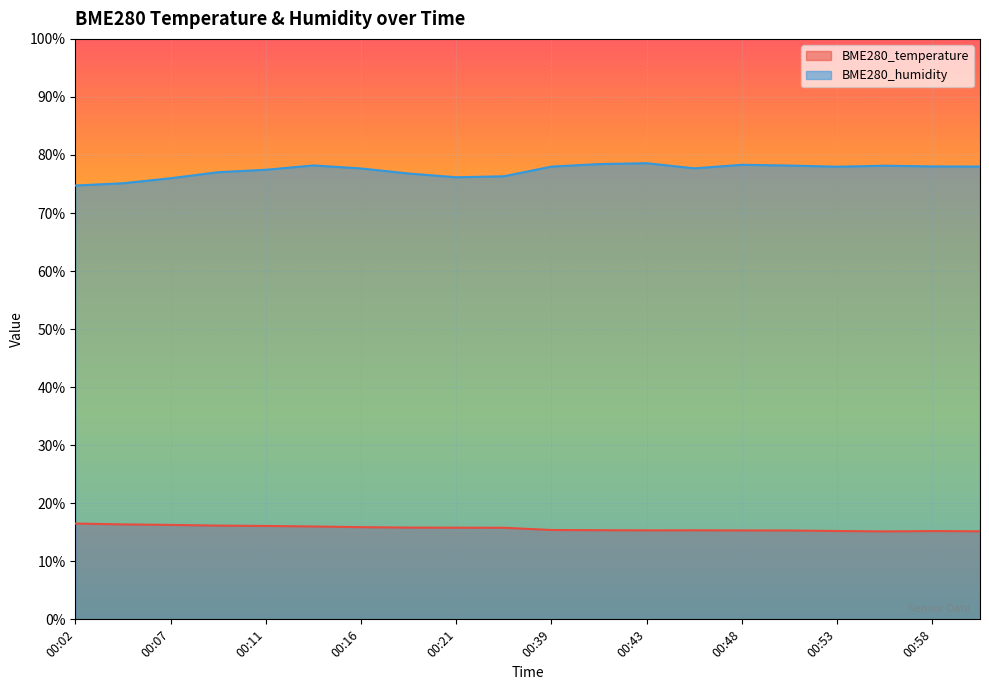

The BME280_humidity series shows 78.0 at 00:58. True or false?

True